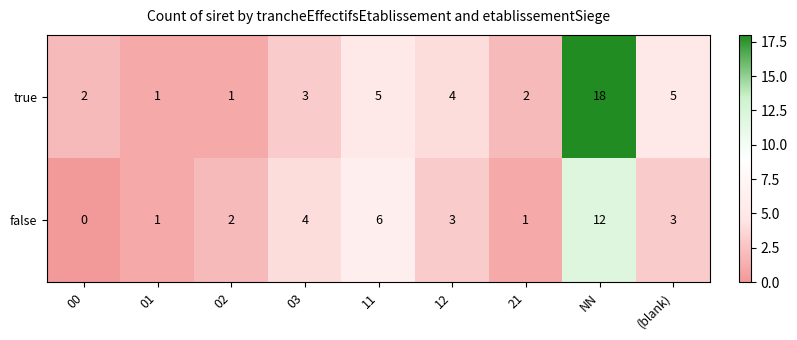

At which category is the sum across all series the highest?

NN